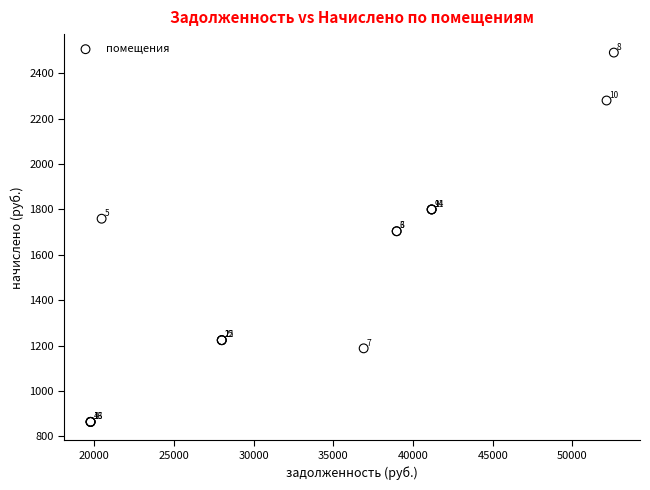

What Y value in the scatter plot is closest to 1677?

1704.0